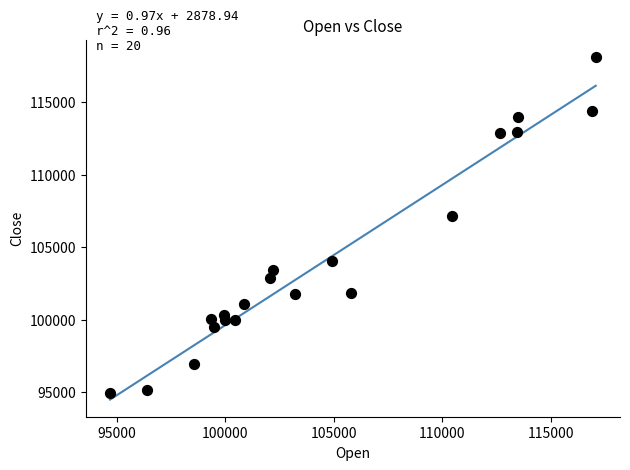

What Y value in the scatter plot is closest to 106529?

107132